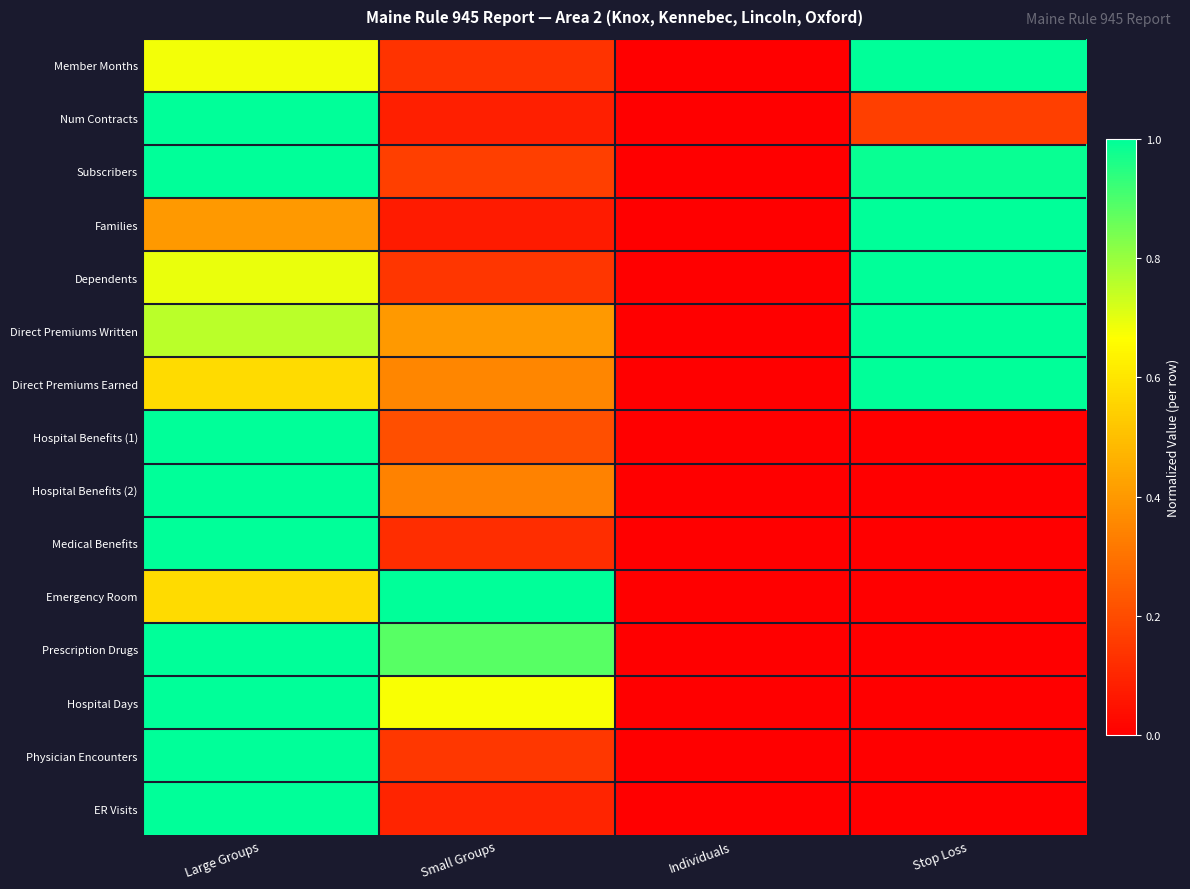

What is the spread (max minus min) of values at Small Groups?

0.9